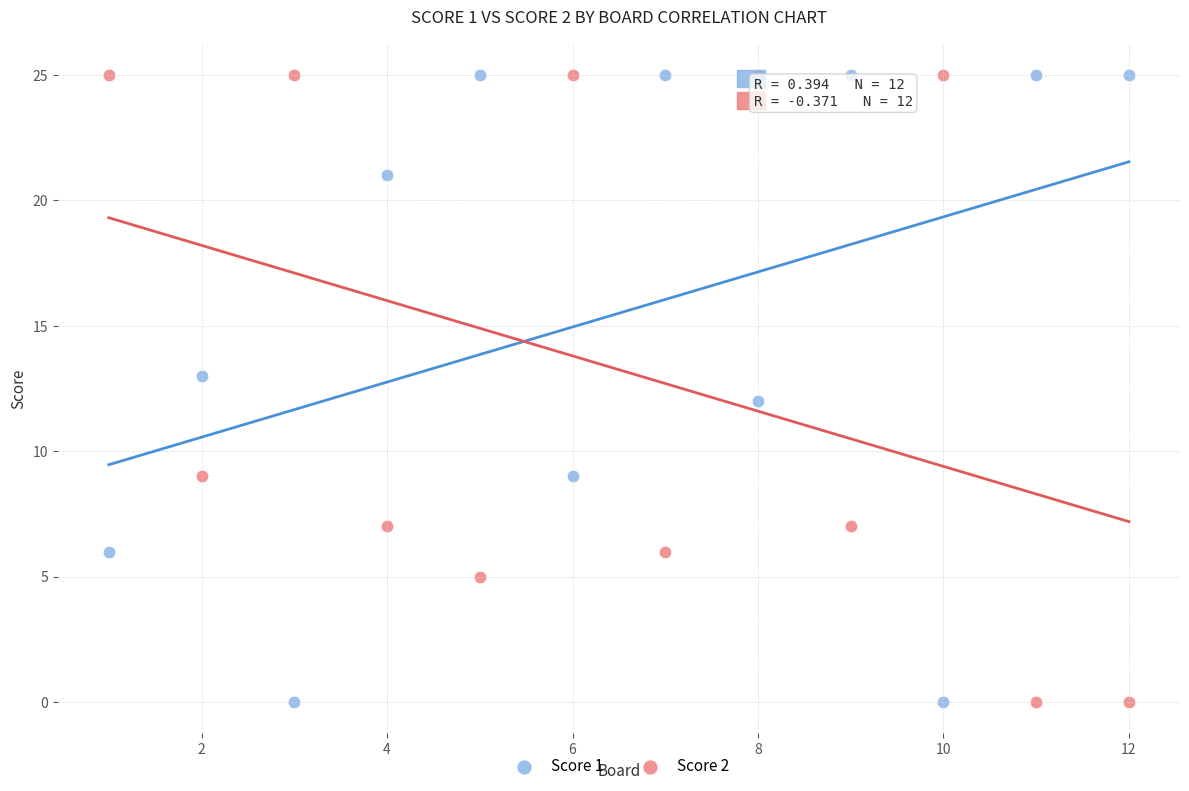

What are all the series names shown in the legend?

Score 1, Score 2